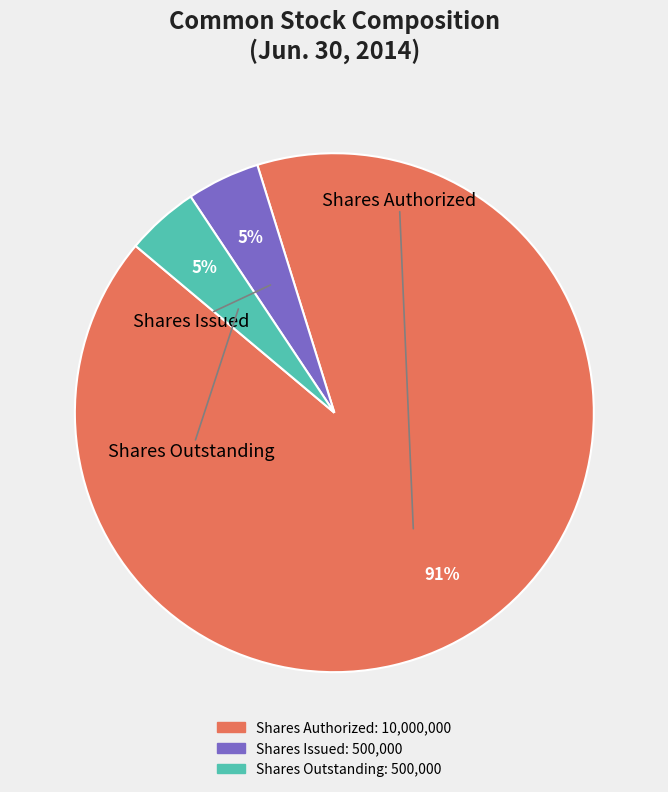

Does any single category account for the majority?

Yes